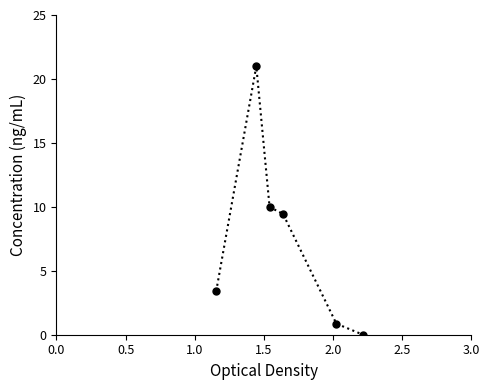

What is the average value?

7.4